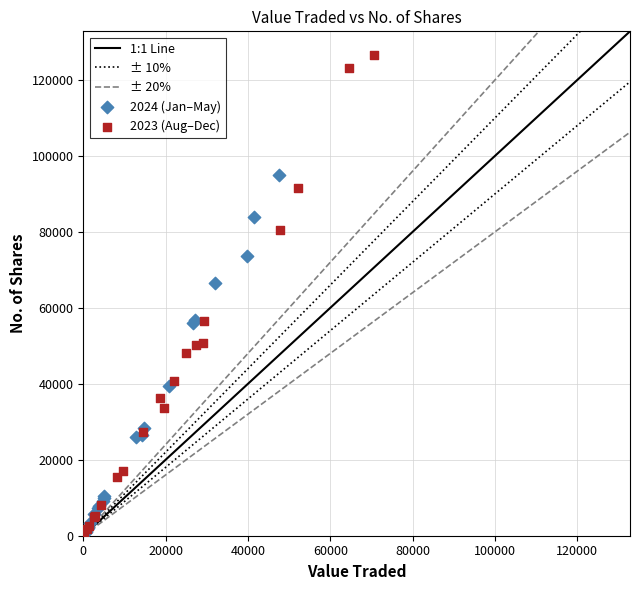

Which series reaches the maximum Y coordinate?

2023 (Aug–Dec)